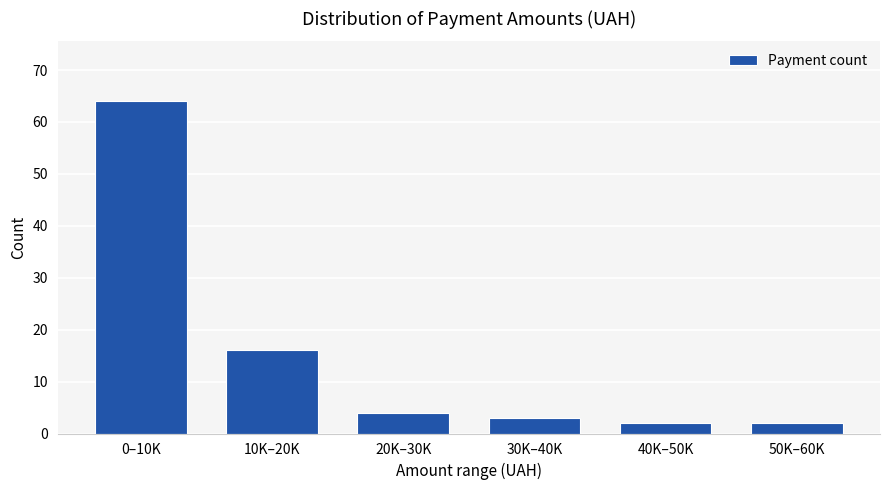

Reading left to right, list all the values displayed in this chart.

64	16	4	3	2	2